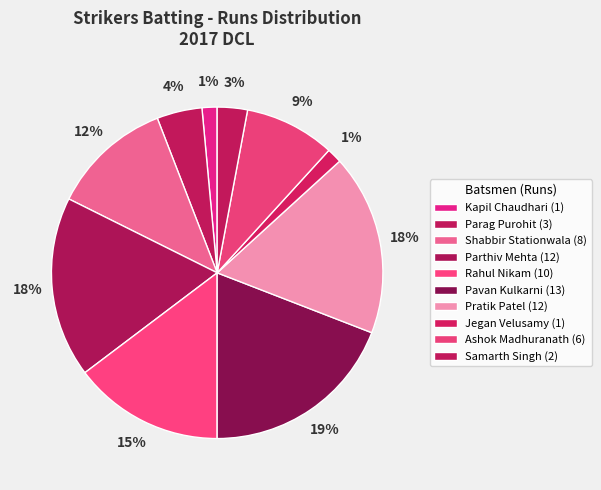

How many slices are in this pie chart?

10